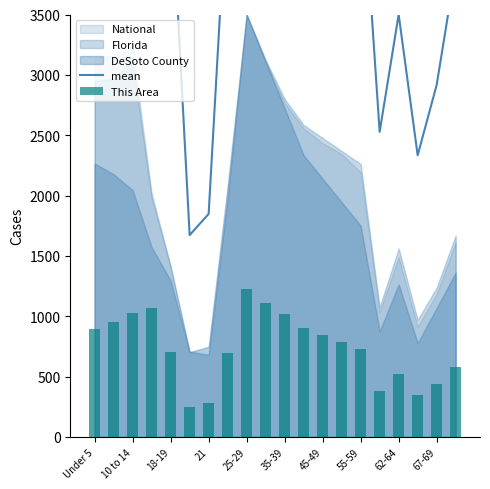

What is the total value across all series at 21?

8161.8